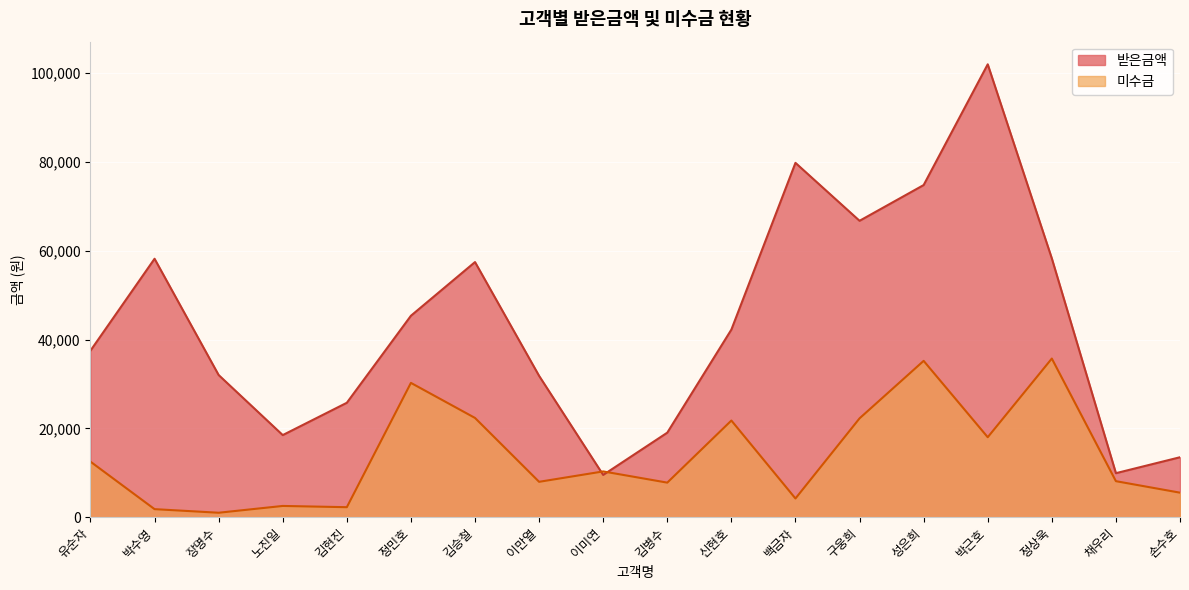

List the series in order of their peak value, highest first.

받은금액, 미수금